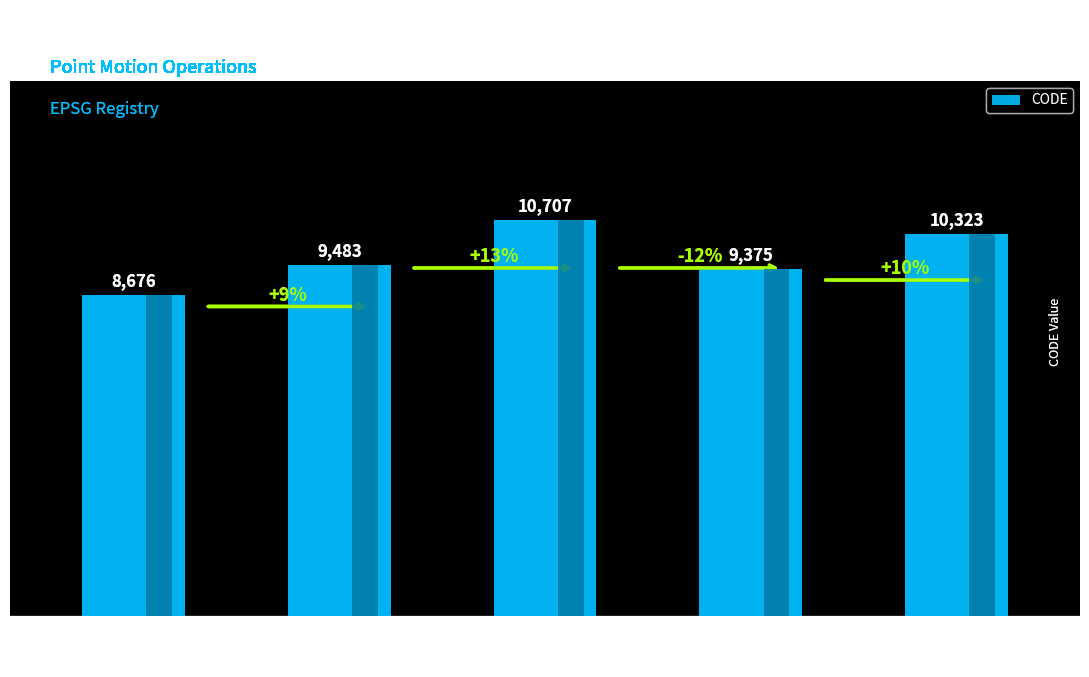

What is the maximum value shown in the chart?

10707